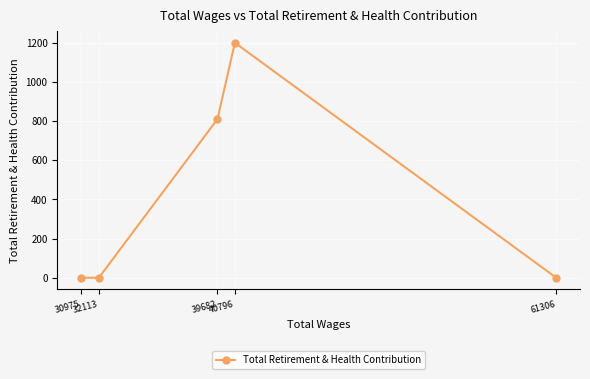

List the labels in order of value, largest first.

40796, 39682, 61306, 32113, 30975